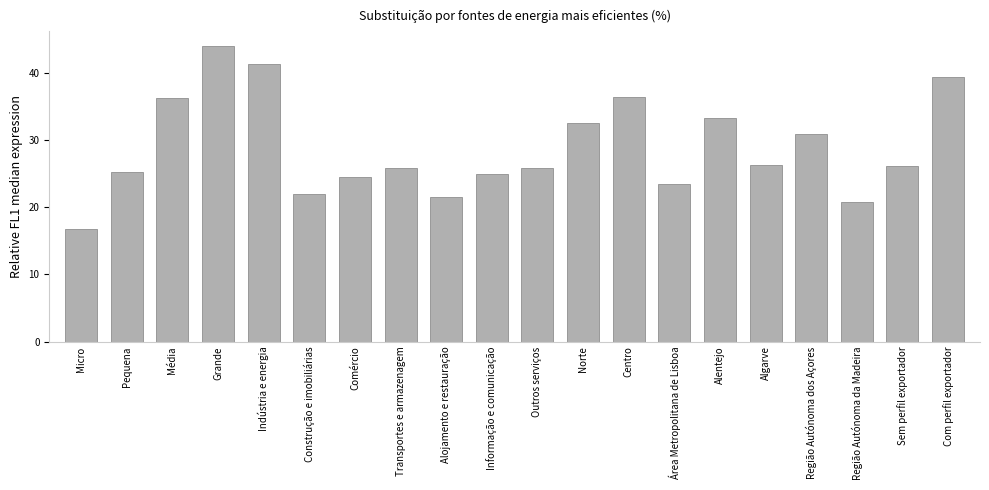

Count the number of categories in the chart.

20